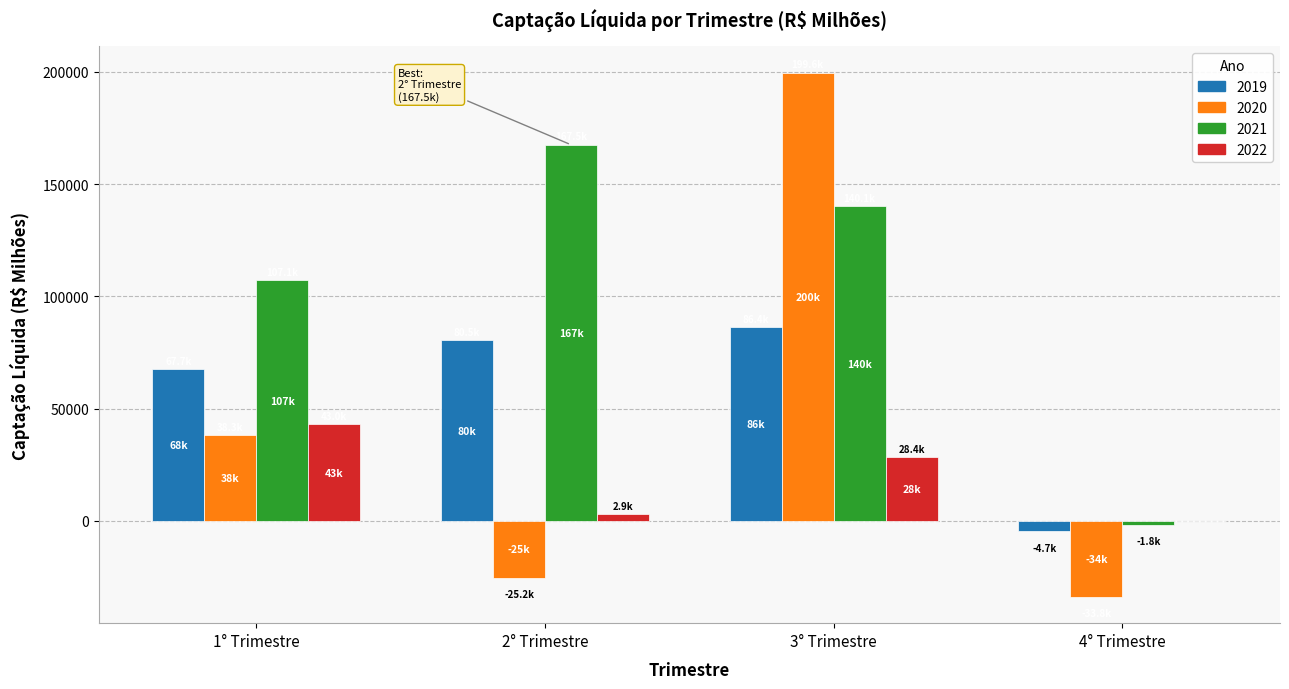

The value of 2019 at 3° Trimestre is 136698.1. True or false?

False